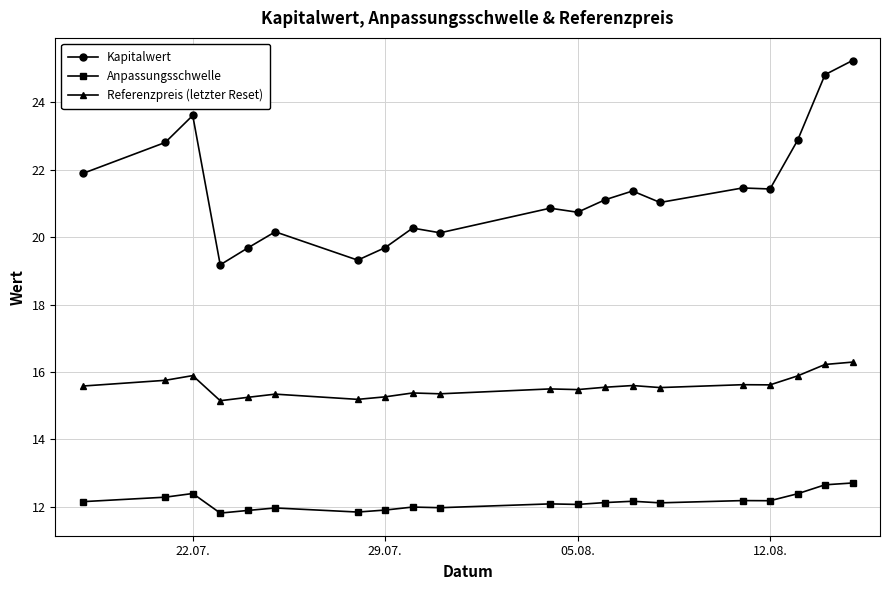

Which series has the largest total across all categories?

Kapitalwert